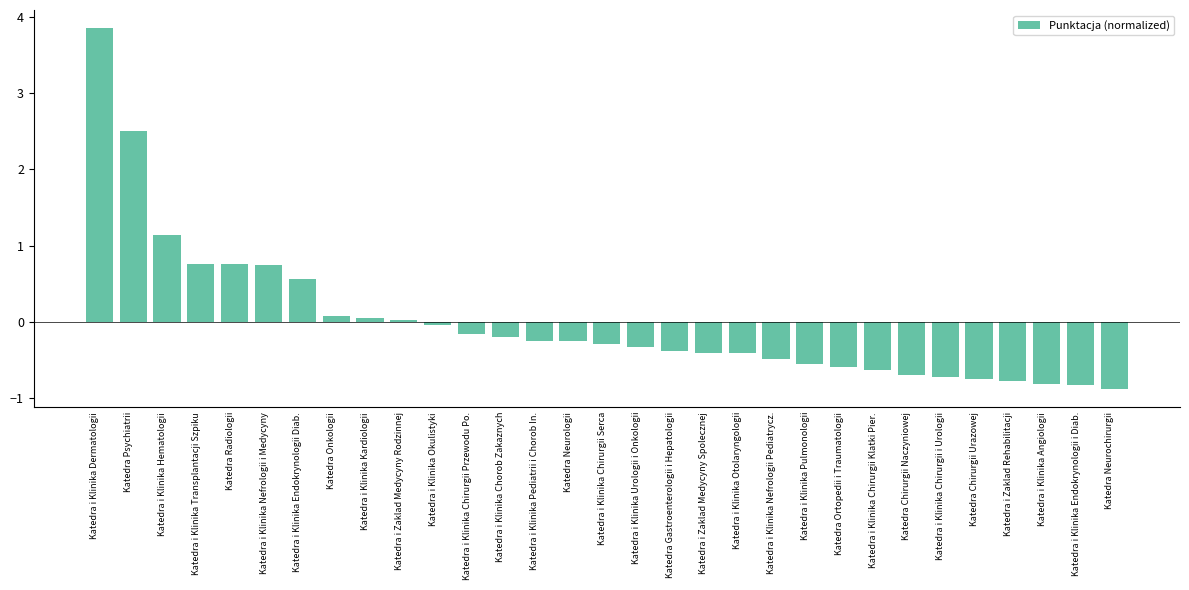

What is the value of the 14th bar from the left?

-0.3